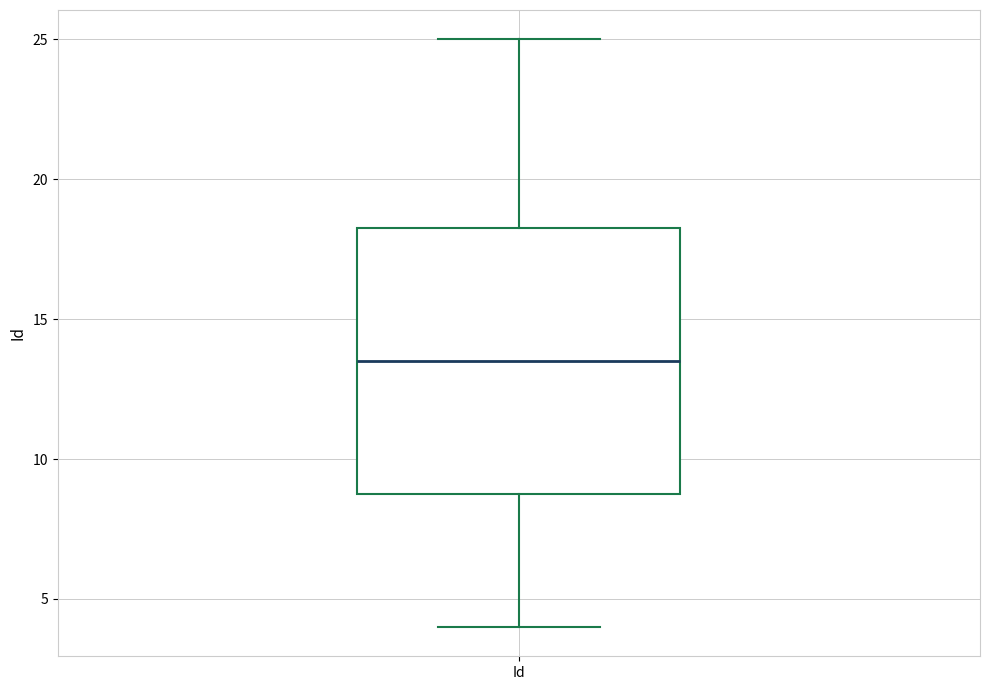

Transcribe this box plot: give where the median line is, the range the box spans, and where the two whiskers end, as read against the y-axis. The values are not printed on the chart, so give them approximately, as read against the axis.

median 13.5, box 9.0 to 18.5, whiskers 4.0 to 25.0